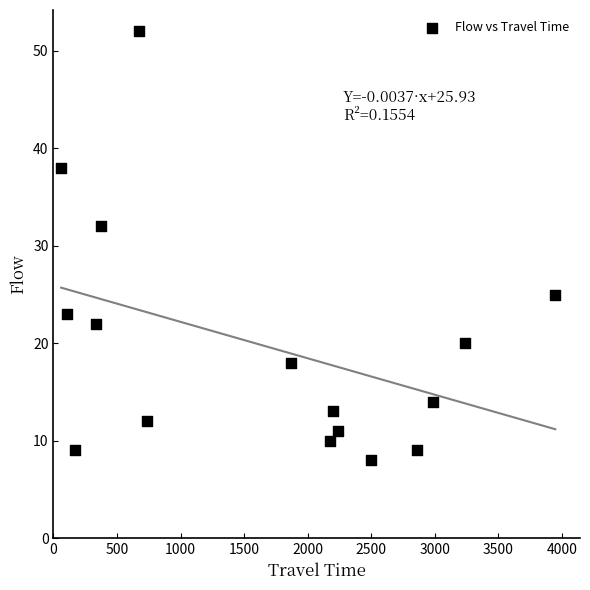

What Y value in the scatter plot is closest to 30?

32